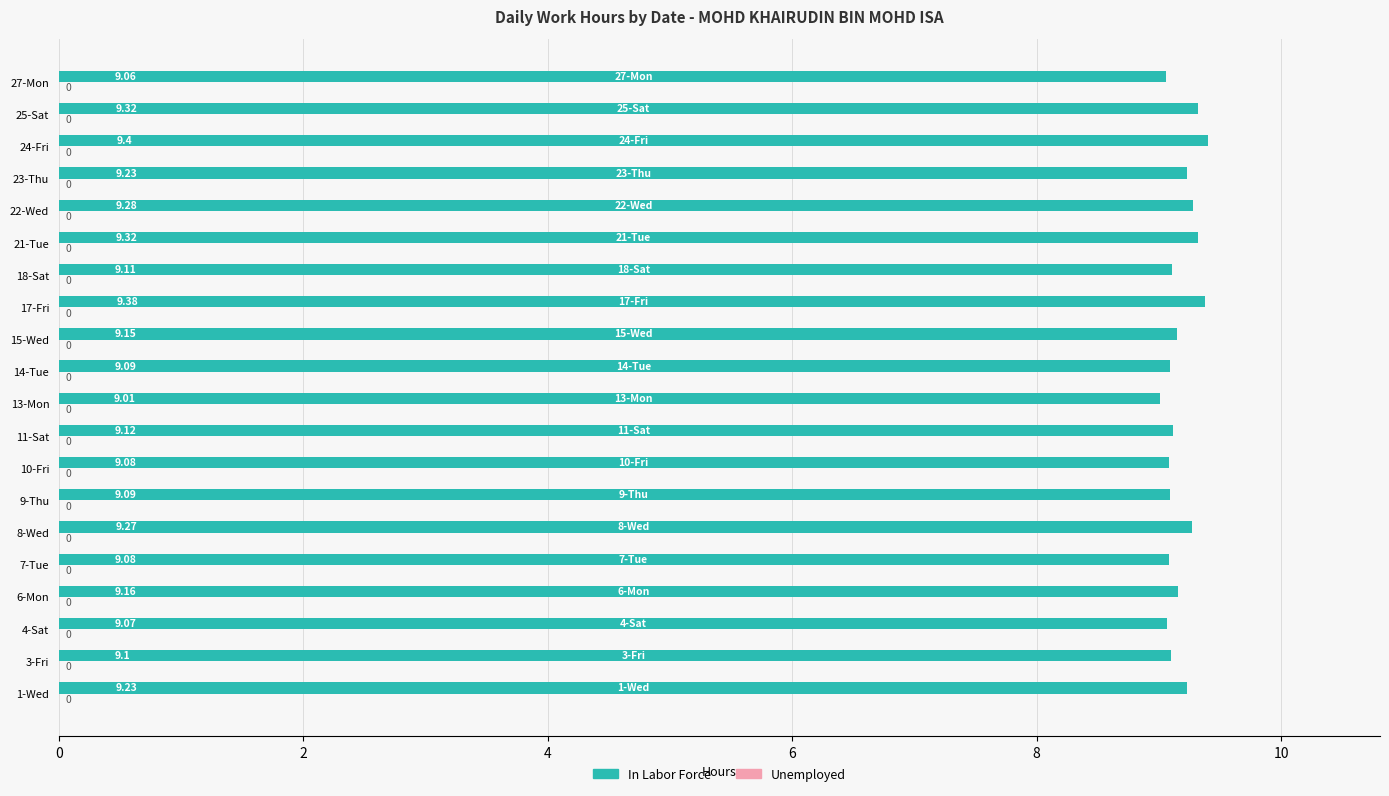

What is the ratio of the value at 7-Tue to the value at 17-Fri?

1.0